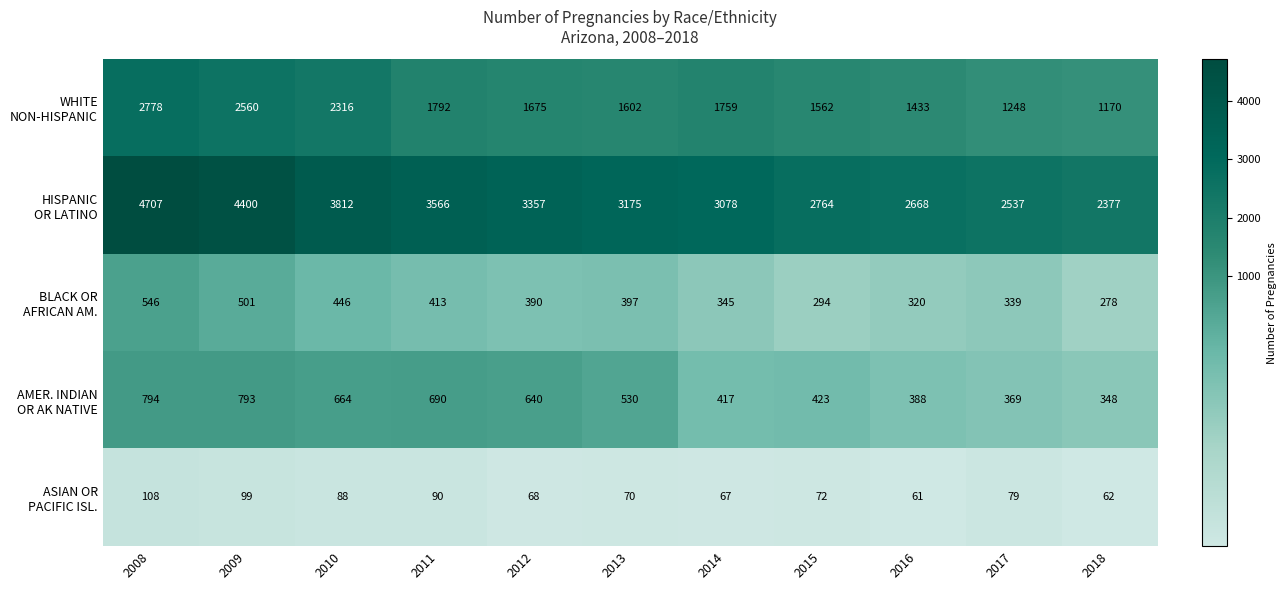

What is the minimum value shown in the chart?

61